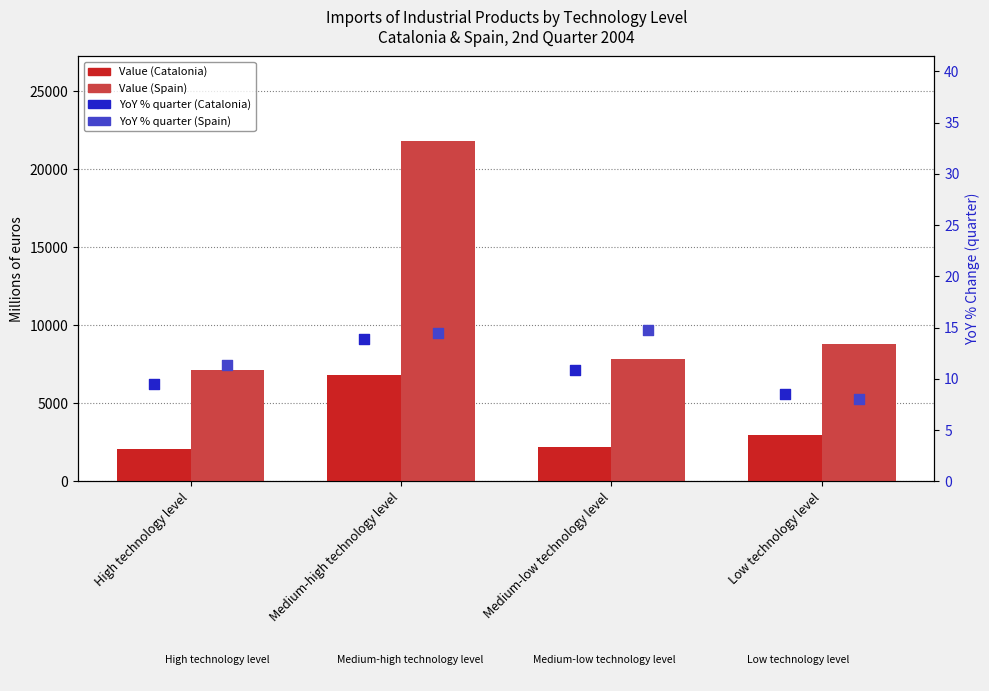

Is the value of YoY % quarter (Spain) at High technology level greater than the value of Value (Catalonia) at Medium-low technology level?

No